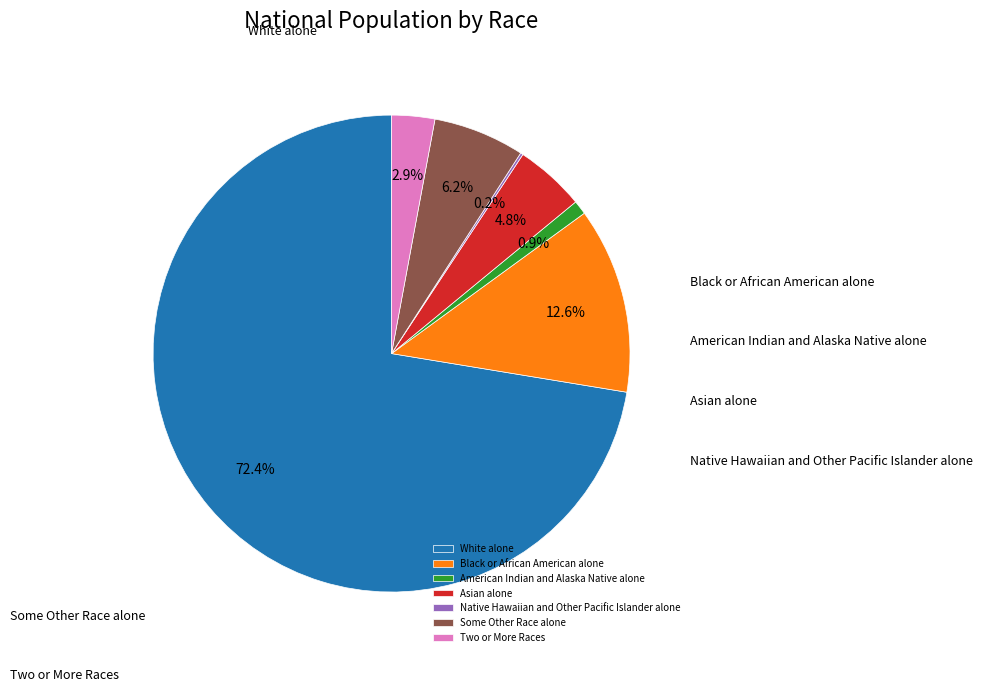

To the nearest percent, what is the difference between the largest and smallest slice percentages?

72%